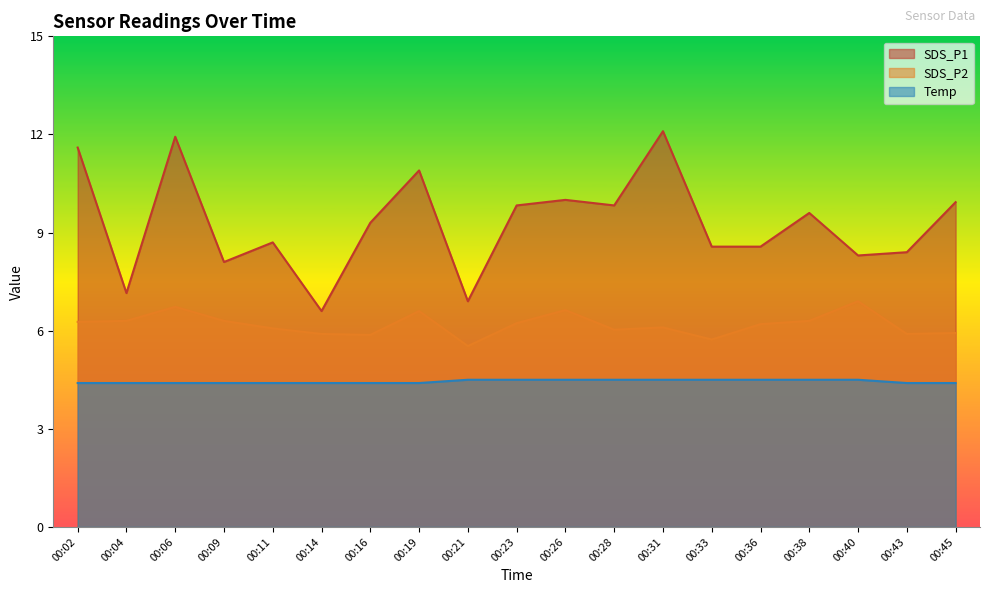

The Temp series shows 4.4 at 00:19. True or false?

True